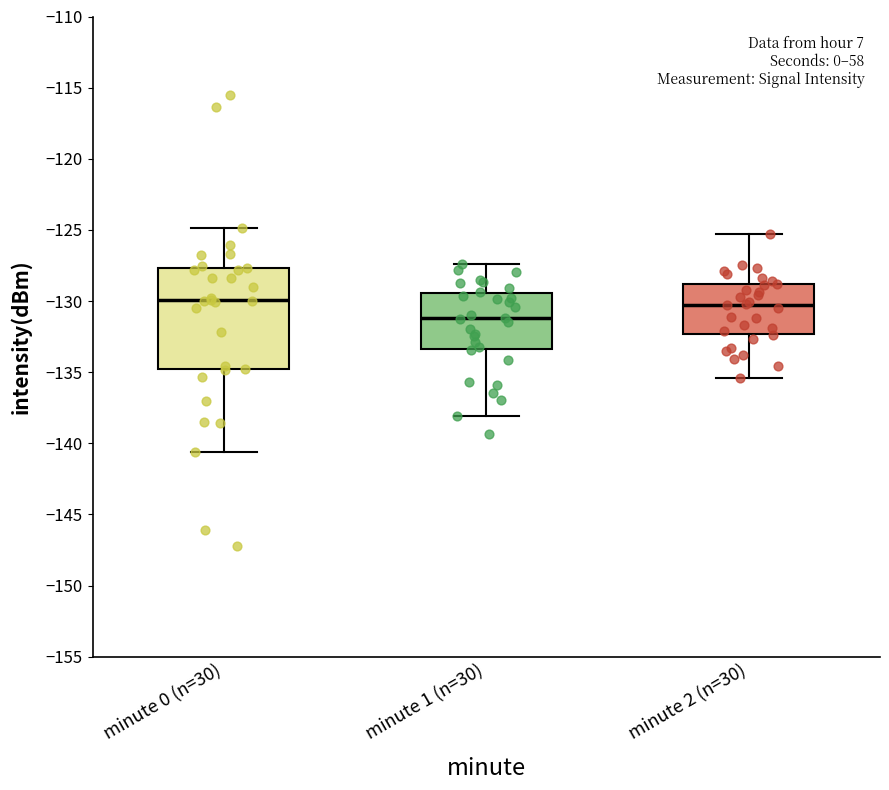

Comparing the boxes themselves (not the whiskers), which one is the tallest?

minute 0 (n=30)